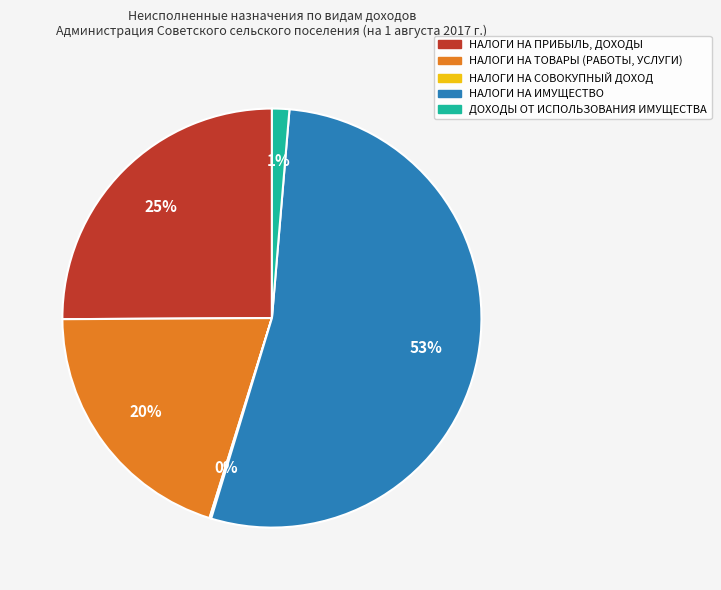

To the nearest percent, what percentage of the pie is НАЛОГИ НА ПРИБЫЛЬ, ДОХОДЫ?

25%